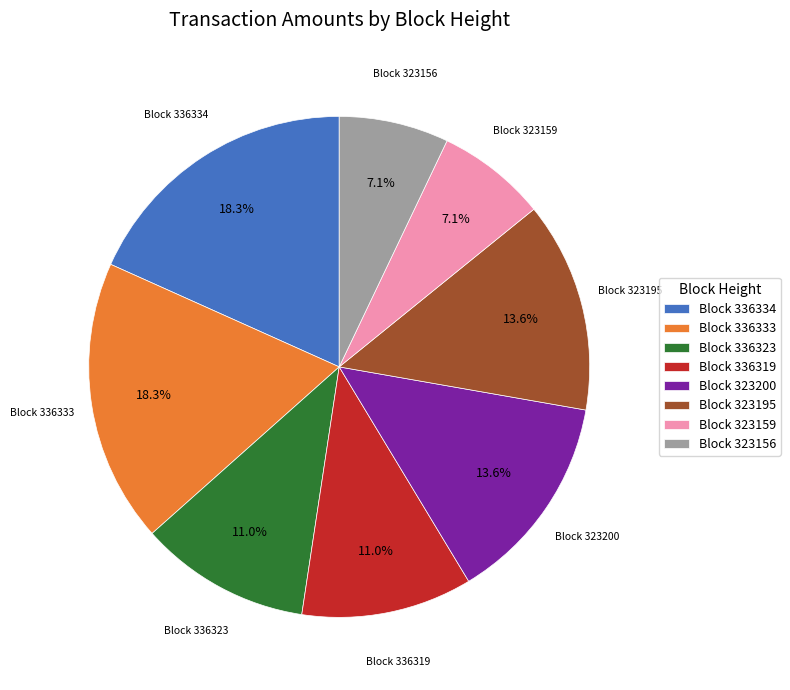

Which has a higher value, Block 336319 or Block 336334?

Block 336334